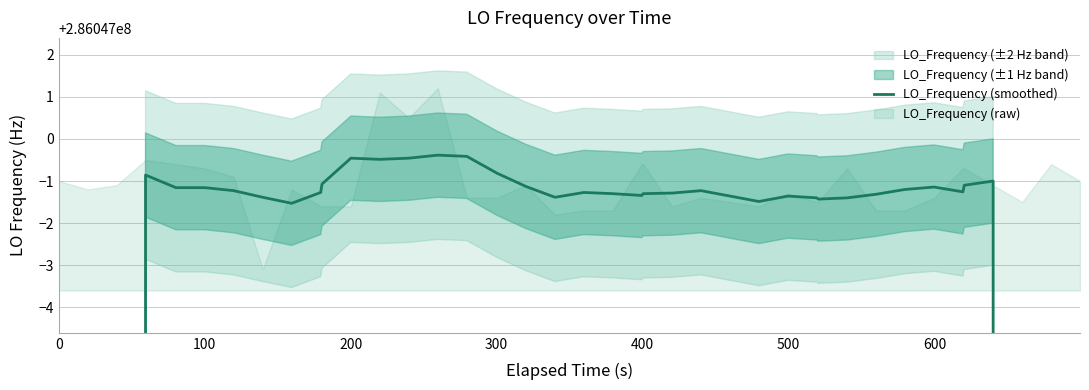

Reading right to left, what are all the values shown in this chart?

163455428.0	204319285.0	245183142.1	286046999.0	286046998.9	286046998.7	286046998.9	286046998.8	286046998.7	286046998.6	286046998.6	286046998.6	286046998.6	286046998.5	286046998.6	286046998.8	286046998.7	286046998.7	286046998.7	286046998.7	286046998.7	286046998.6	286046998.9	286046999.2	286046999.6	286046999.6	286046999.5	286046999.5	286046999.5	286046998.9	286046998.7	286046998.5	286046998.6	286046998.8	286046998.8	286046998.8	286046999.1	245183142.1	204319285.1	163455428.0